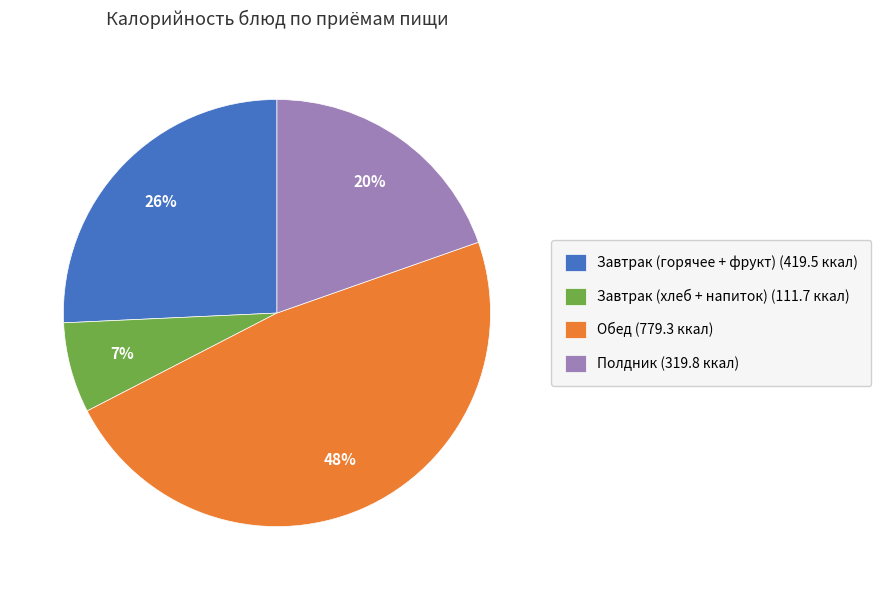

True or false: Завтрак (горячее + фрукт) (419.5 ккал) accounts for 19% of the total.

False